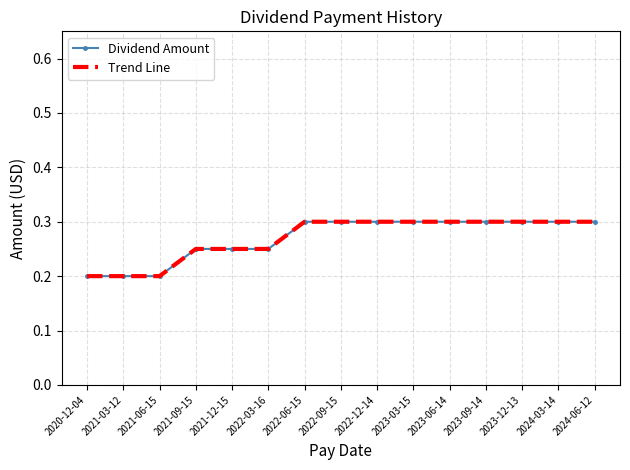

What is the maximum value for Dividend Amount?

0.3